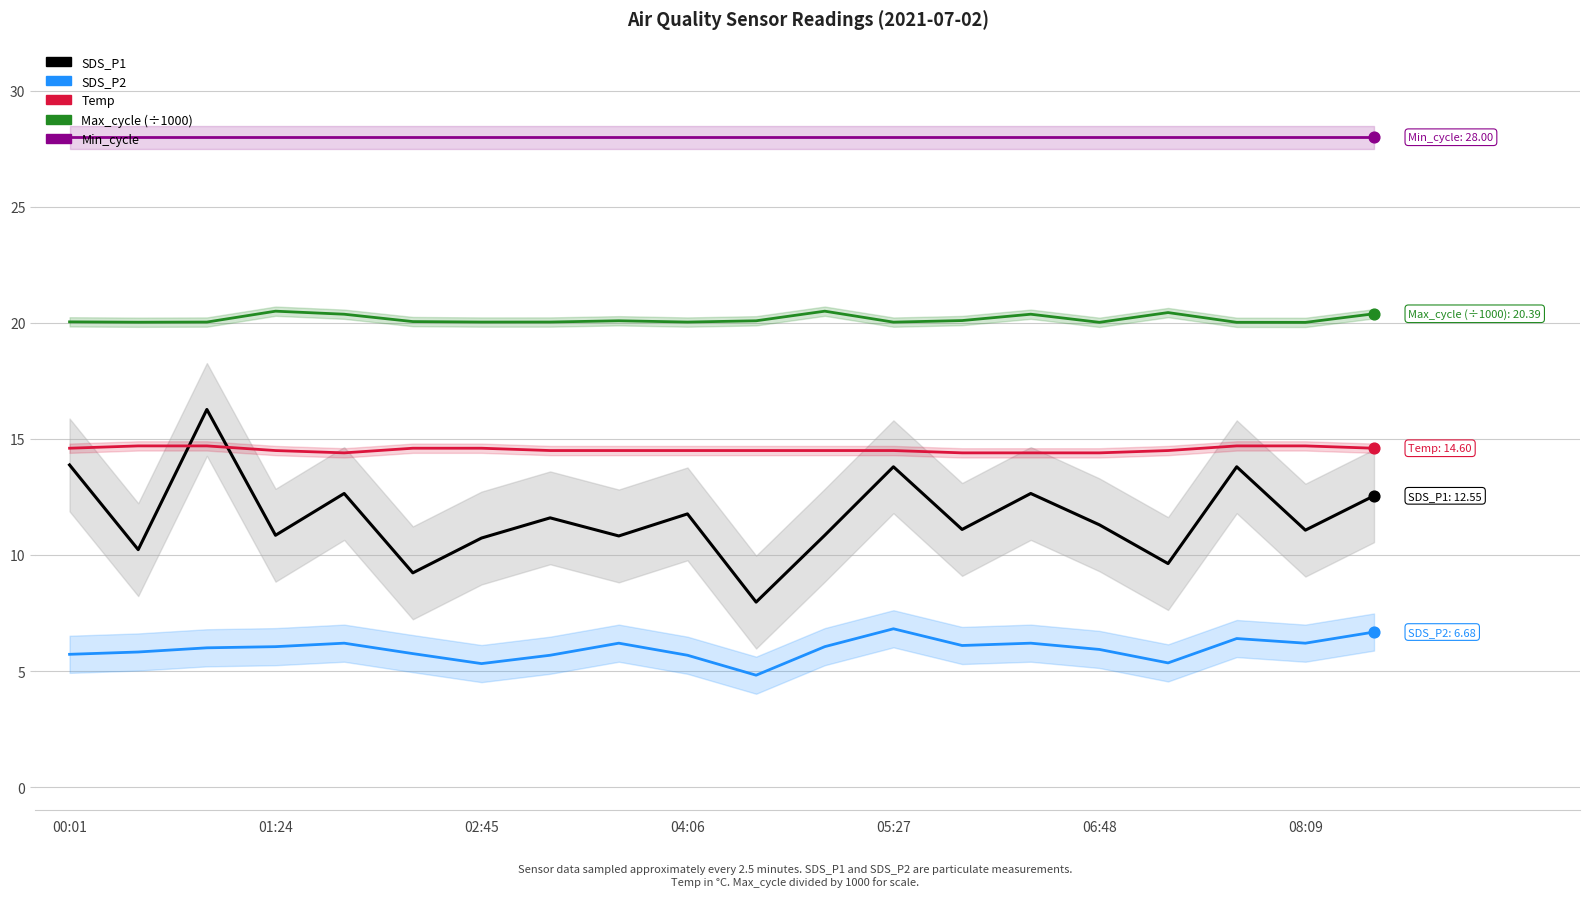

Which series reaches the minimum Y coordinate?

SDS_P2